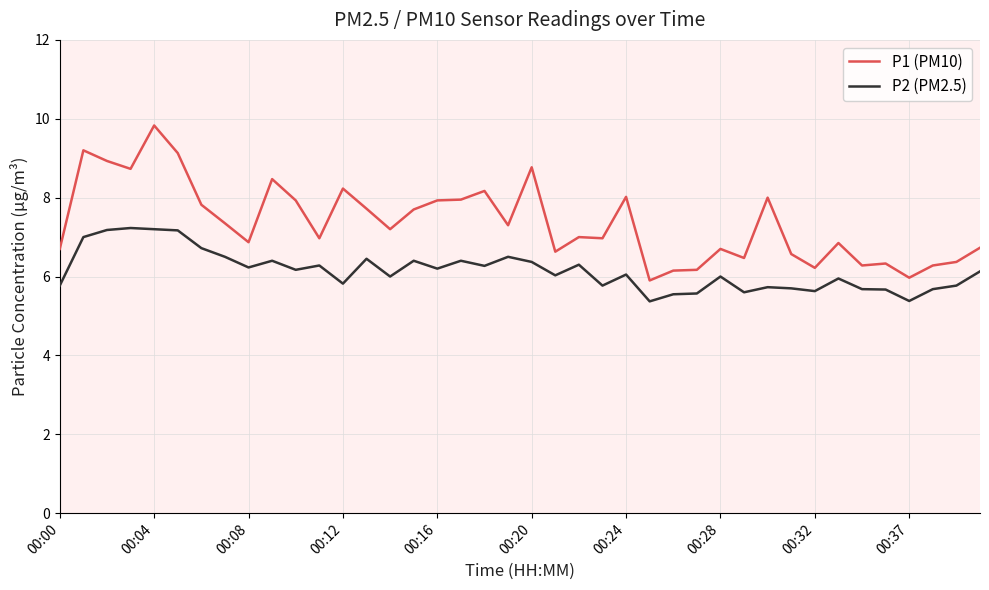

True or false: P2 (PM2.5) and P1 (PM10) cross at least once.

False